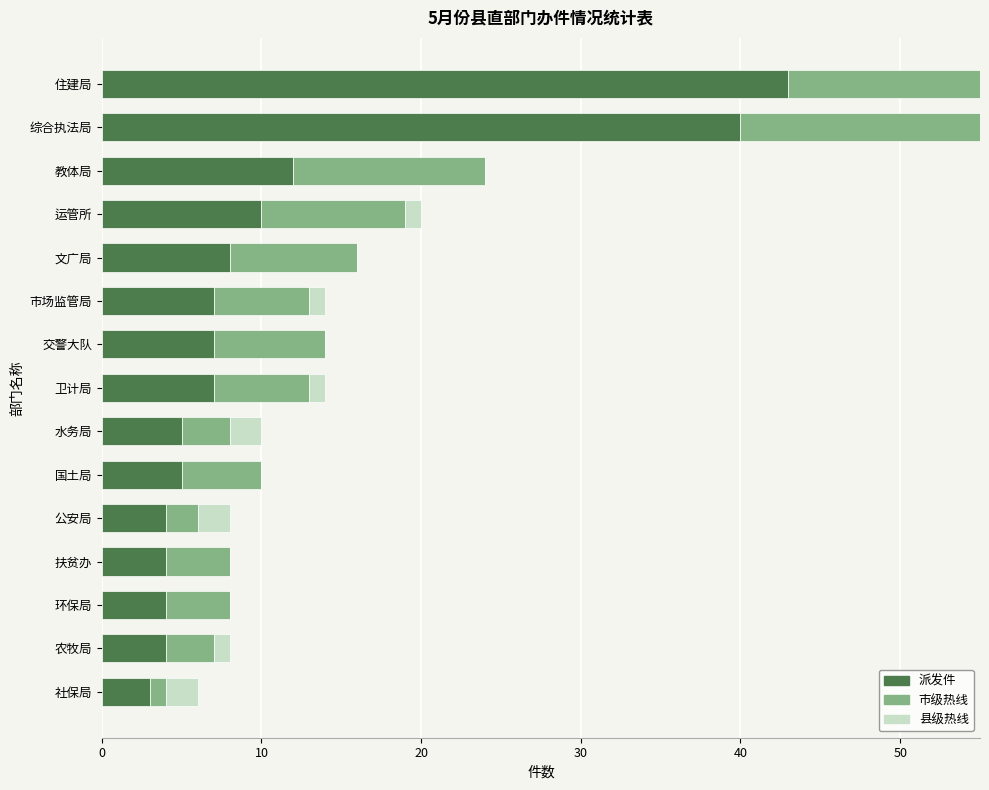

How many groups of bars are there?

15